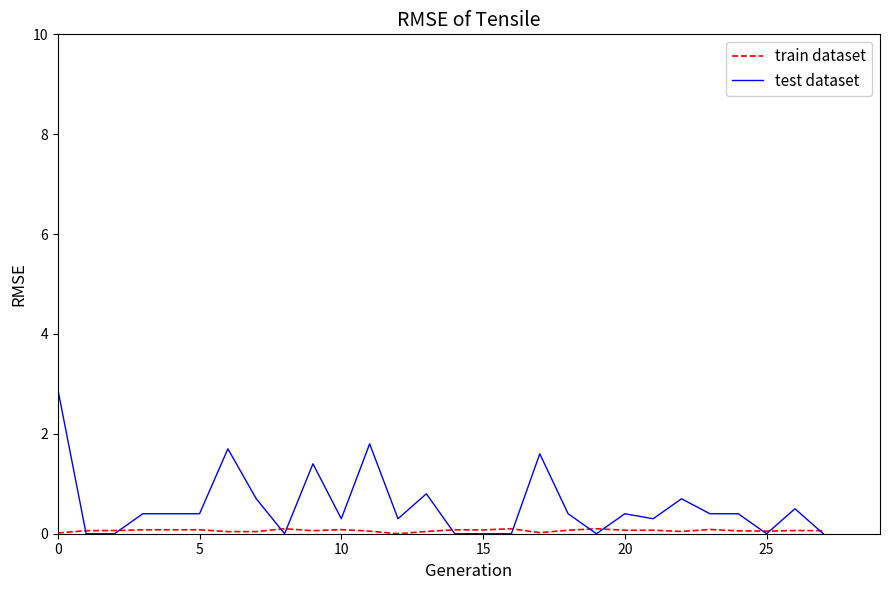

Which series has the largest range (max minus min)?

test dataset